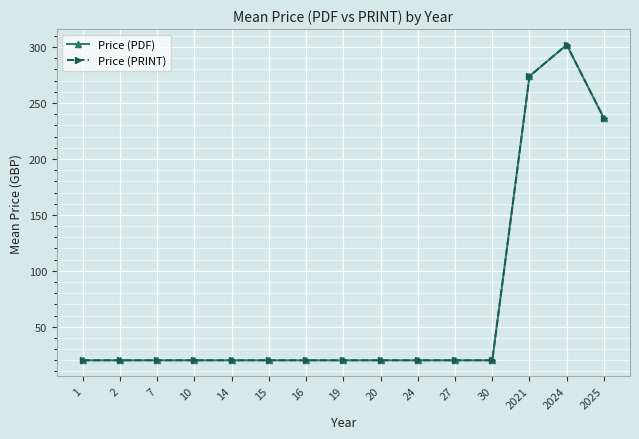

What is the difference between the Price (PRINT) values at 7 and 2021?

254.0